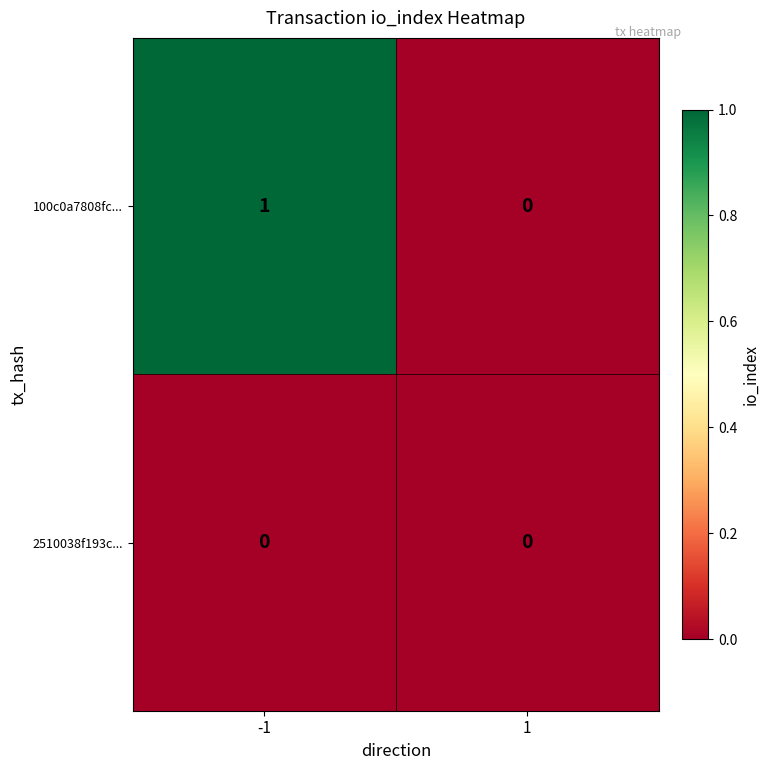

Reading left to right, what are all the values shown in this chart?

100c0a7808fc...: -1=1	1=0
2510038f193c...: -1=0	1=0